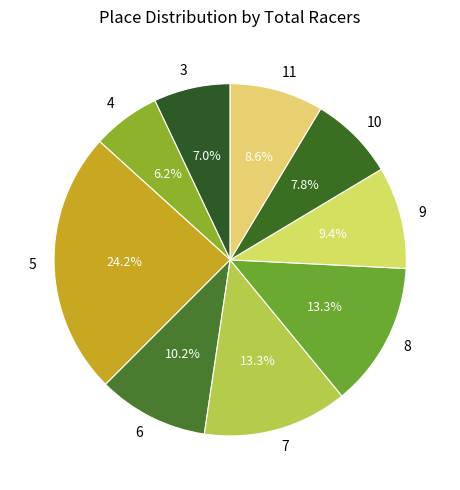

Count the number of slices in the pie.

9